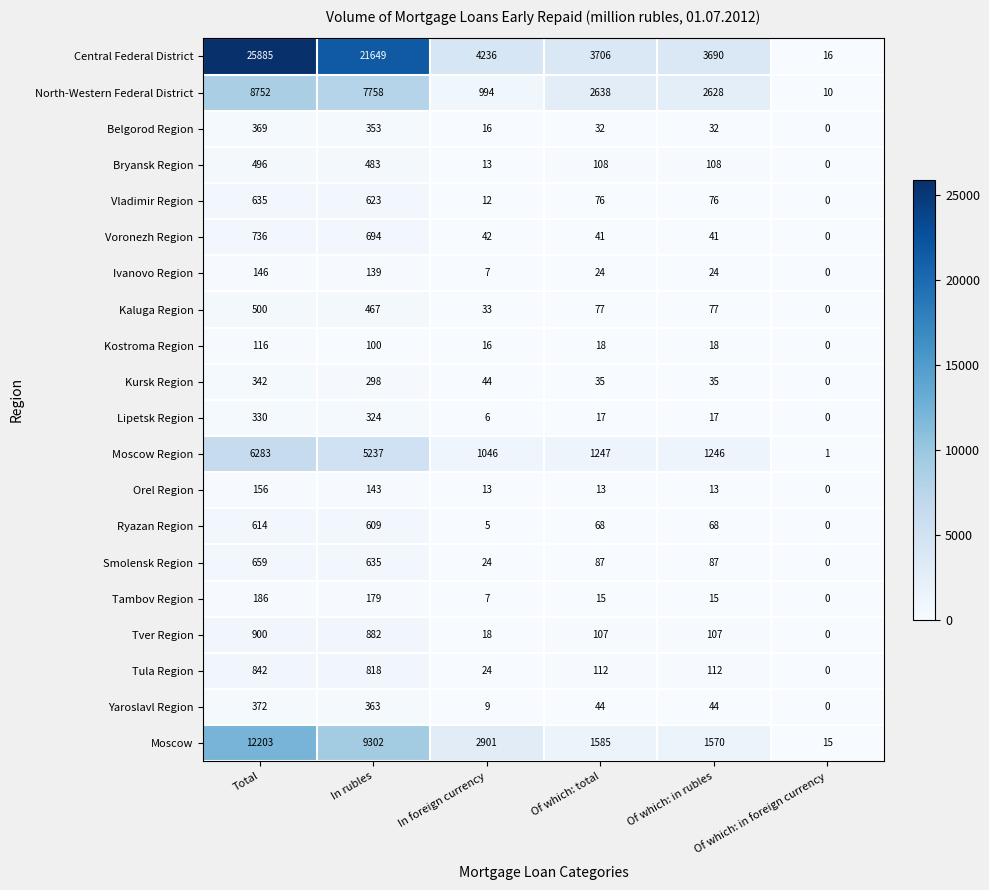

Count the number of categories in the chart.

6